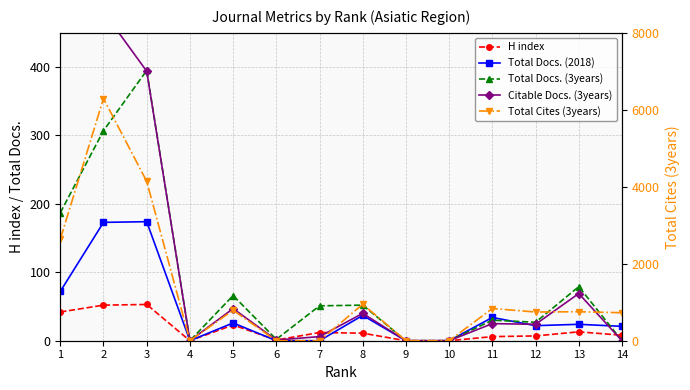

Is the value of Citable Docs. (3years) at 8 greater than the value of H index at 5?

Yes